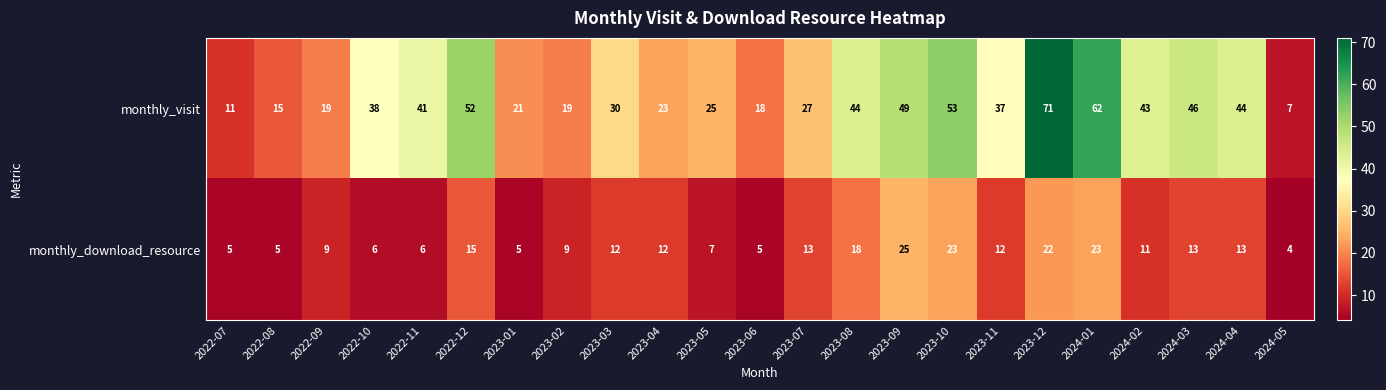

At which label is monthly_visit closest to 39?

2022-10